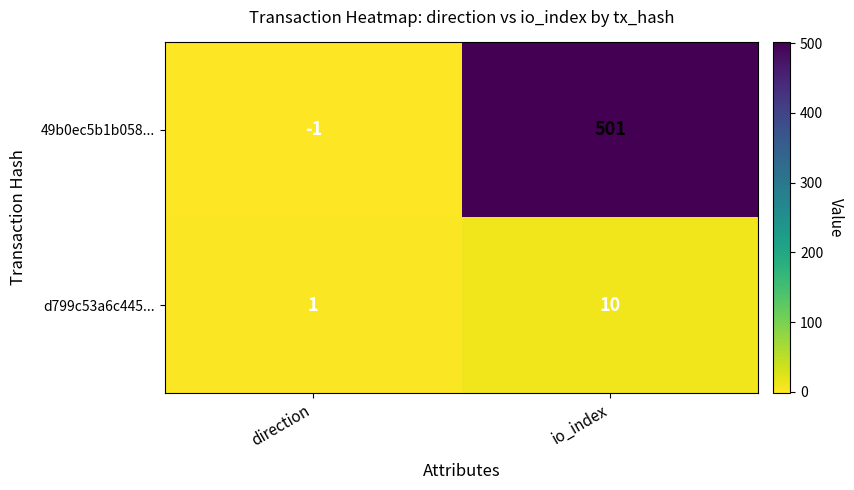

Reading left to right, transcribe all the data shown in this chart.

49b0ec5b1b058...: -1	501
d799c53a6c445...: 1	10